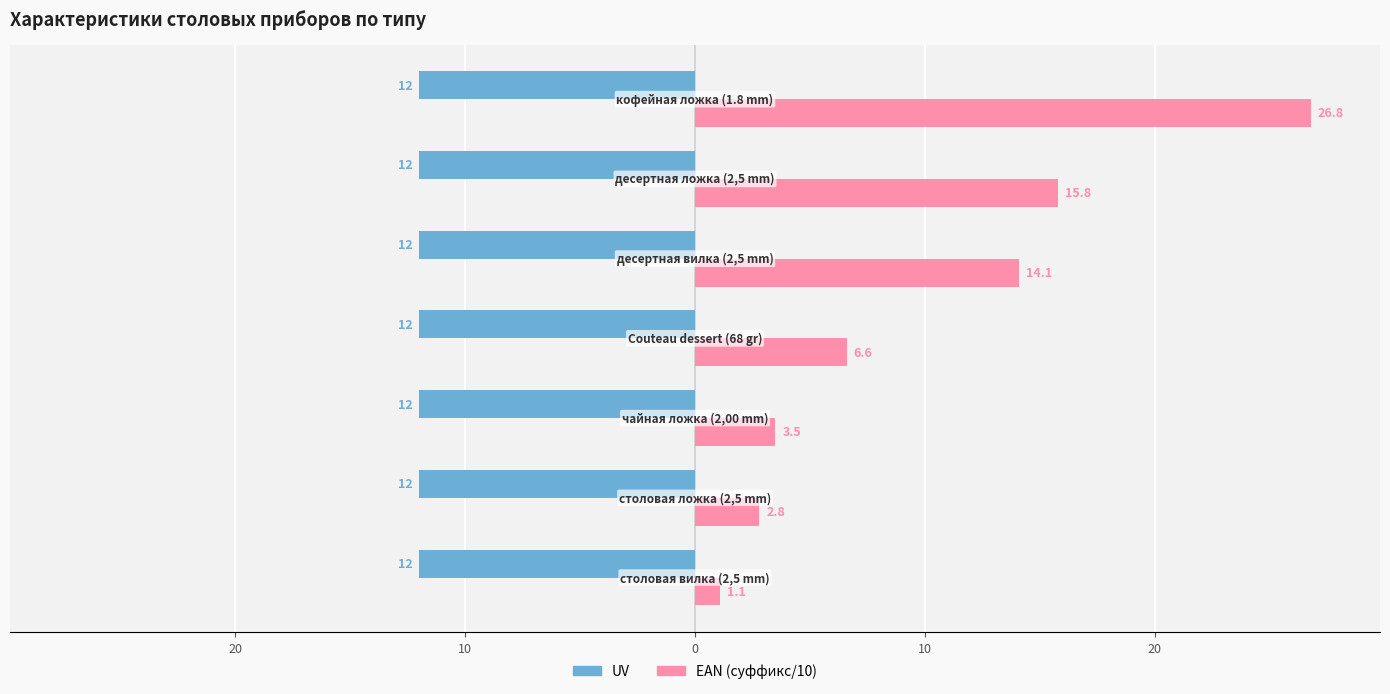

What is the difference between the maximum and second lowest values in the EAN (суффикс/10) series?

24.0